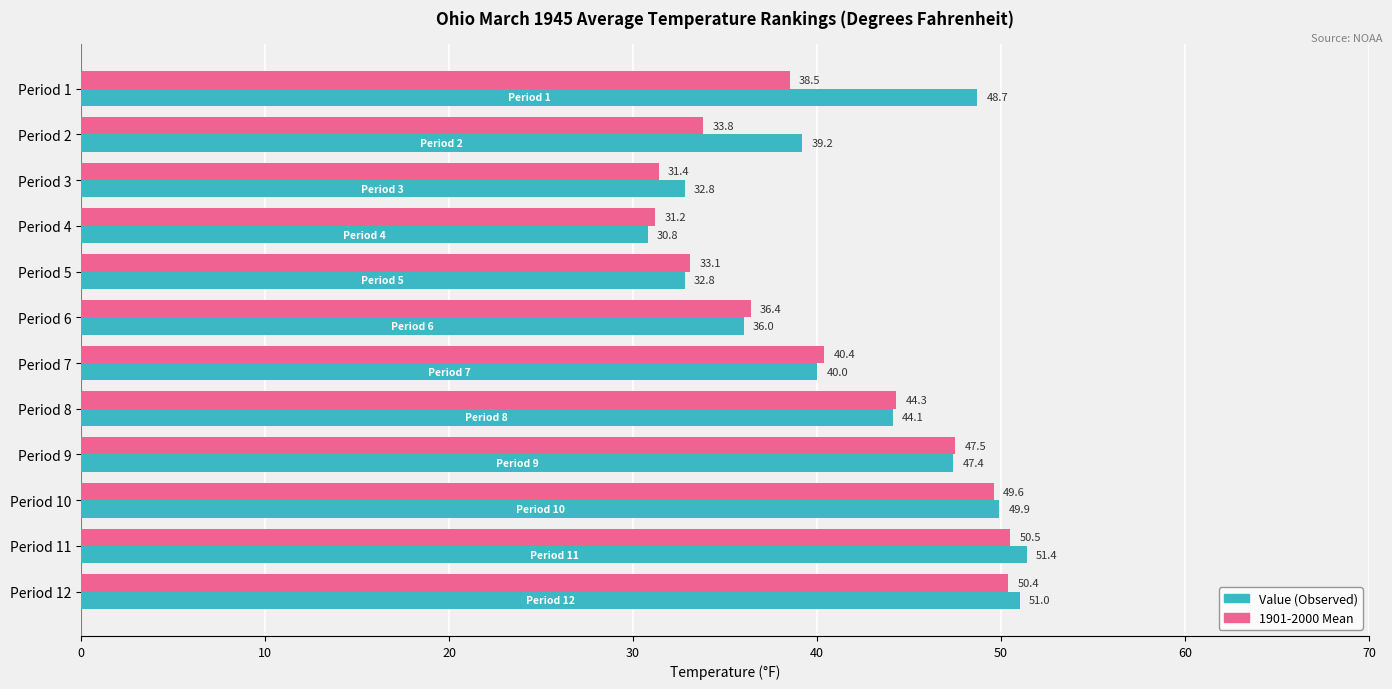

At which category is the sum across all series the highest?

Period 11